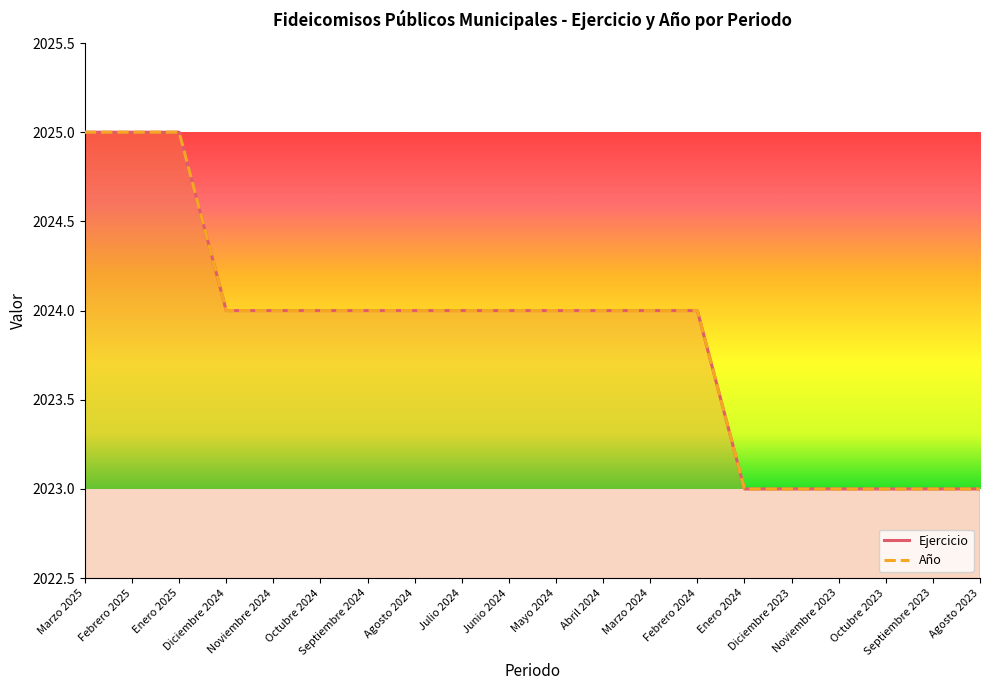

True or false: Año has more than 1 points higher than both neighbors.

False